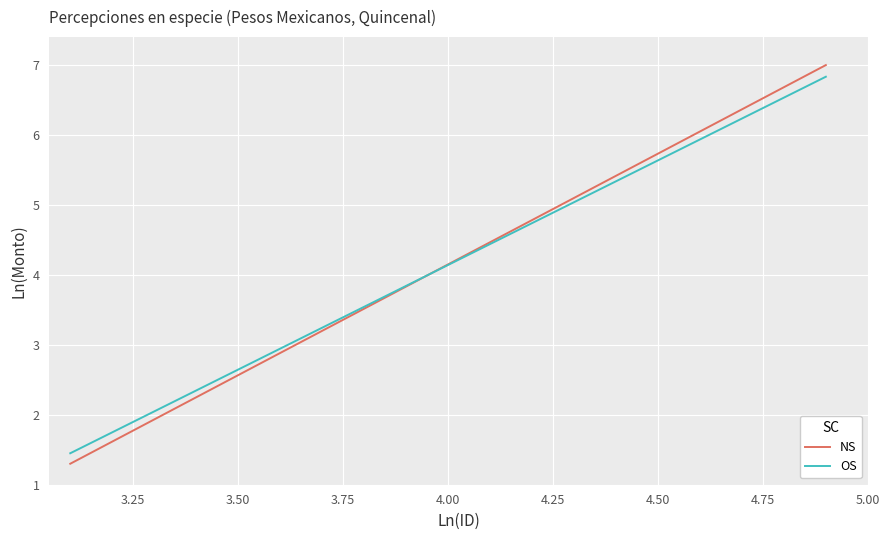

Which series has the largest range (max minus min)?

NS